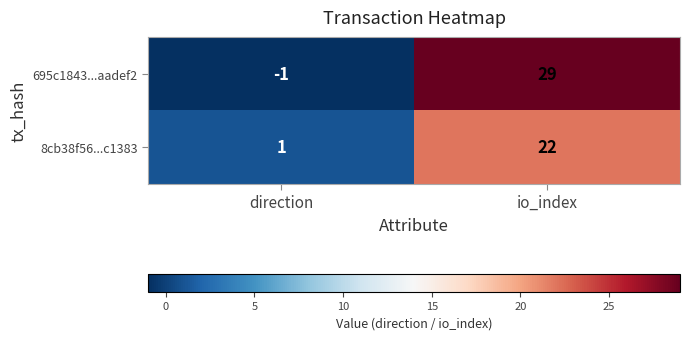

Which series has the largest total across all categories?

695c1843...aadef2